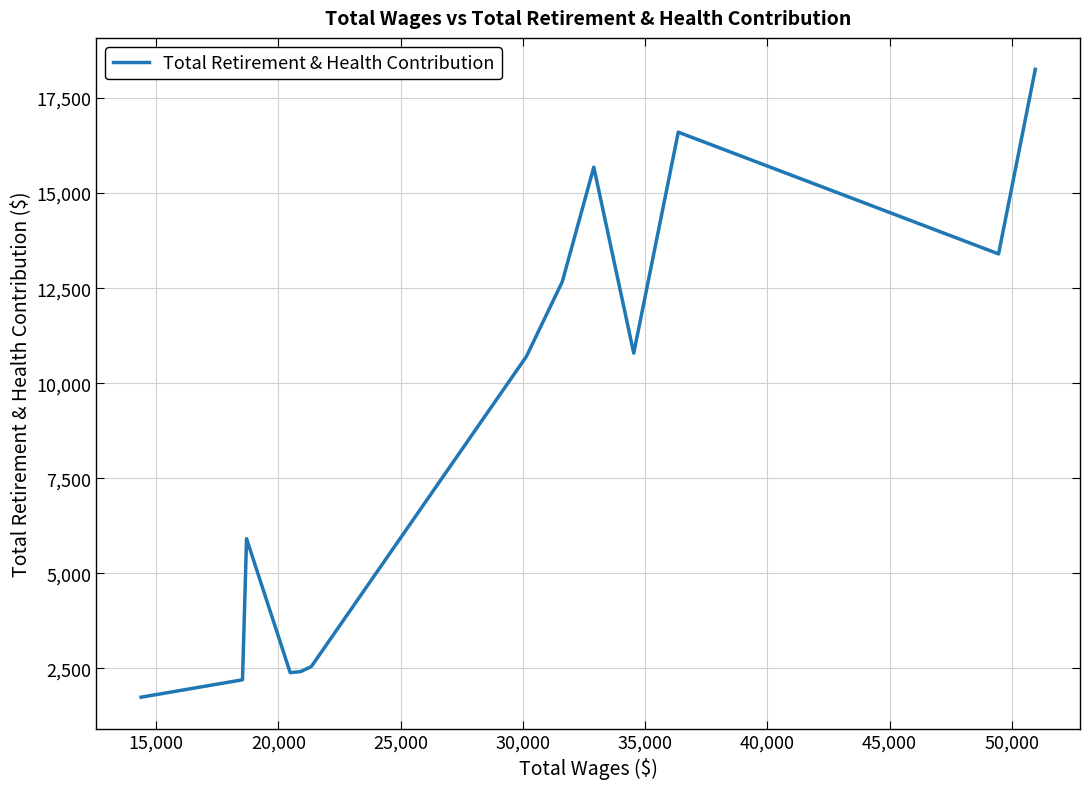

What is the difference between the maximum and minimum values?

16514